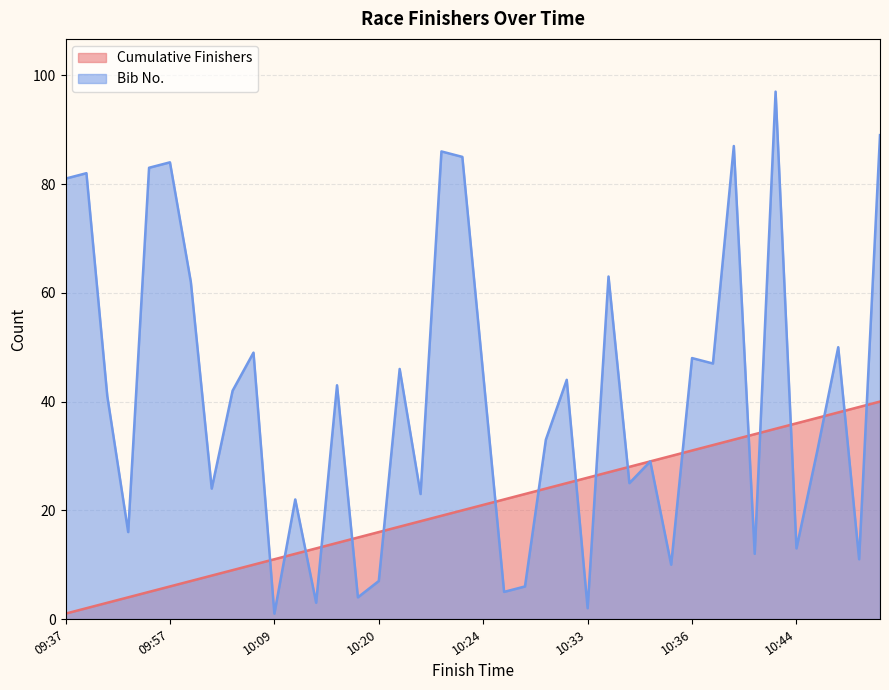

How many interior local peaks does the Bib No. series have?

14